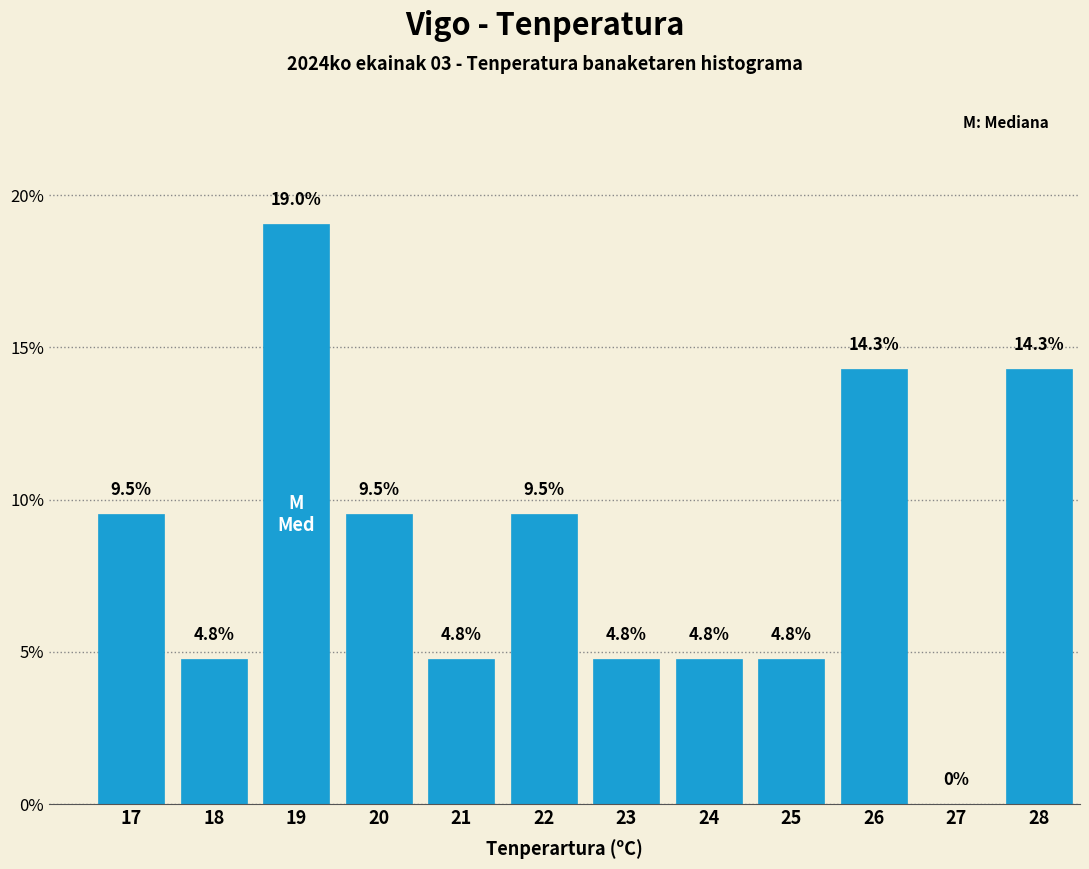

Reading left to right, what are all the values shown in this chart?

17=9.5	18=4.8	19=19.0	20=9.5	21=4.8	22=9.5	23=4.8	24=4.8	25=4.8	26=14.3	27=0.0	28=14.3